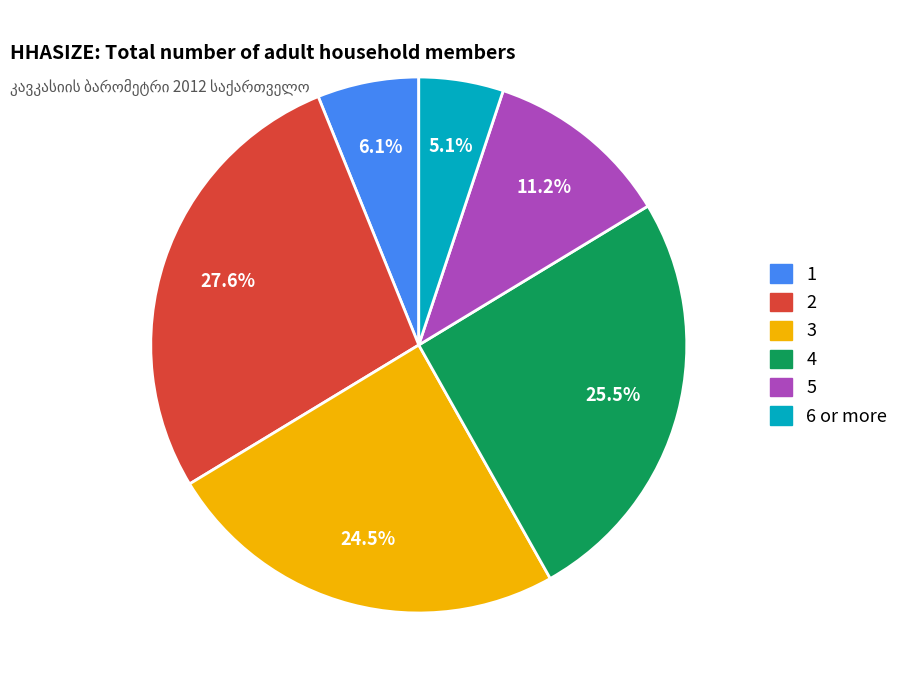

The 6 or more slice represents 5% of the pie. True or false?

True